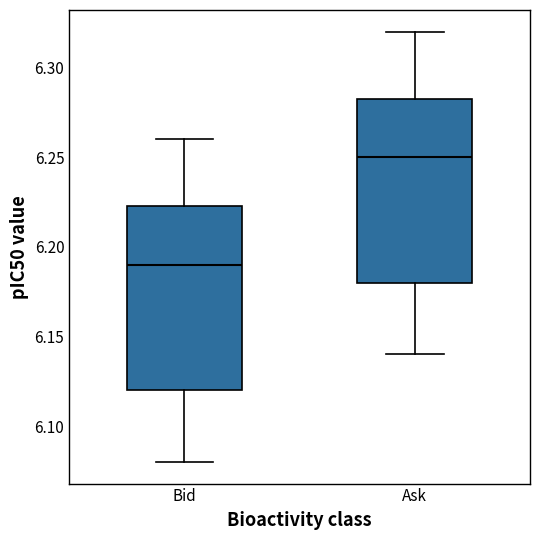

Reading left to right, transcribe this box plot: for each box, give where its median line is, the range the box spans, and where its two whiskers end, as read against the y-axis. The values are not printed on the chart, so give them approximately, as read against the axis.

Bid: median 6.190, box 6.120 to 6.225, whiskers 6.080 to 6.260
Ask: median 6.250, box 6.180 to 6.285, whiskers 6.140 to 6.320